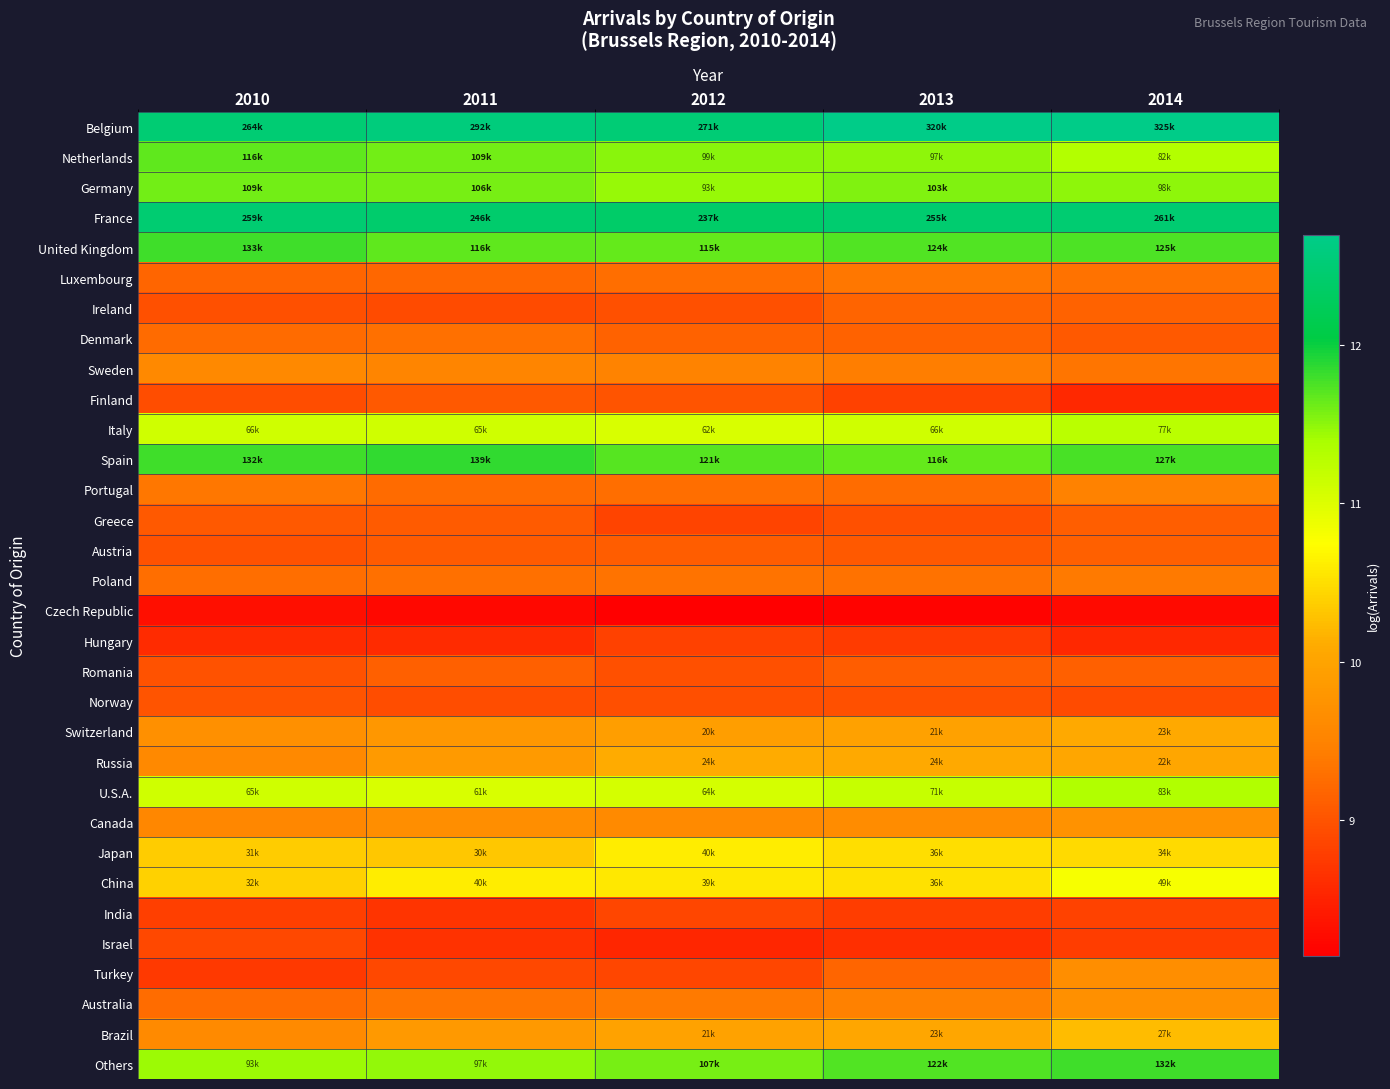

At 2011, list the series in order from largest to smallest.

Belgium, France, Spain, United Kingdom, Netherlands, Germany, Others, Italy, U.S.A., China, Japan, Russia, Brazil, Switzerland, Canada, Sweden, Australia, Poland, Denmark, Portugal, Luxembourg, Romania, Austria, Greece, Finland, Norway, Ireland, Turkey, India, Israel, Hungary, Czech Republic